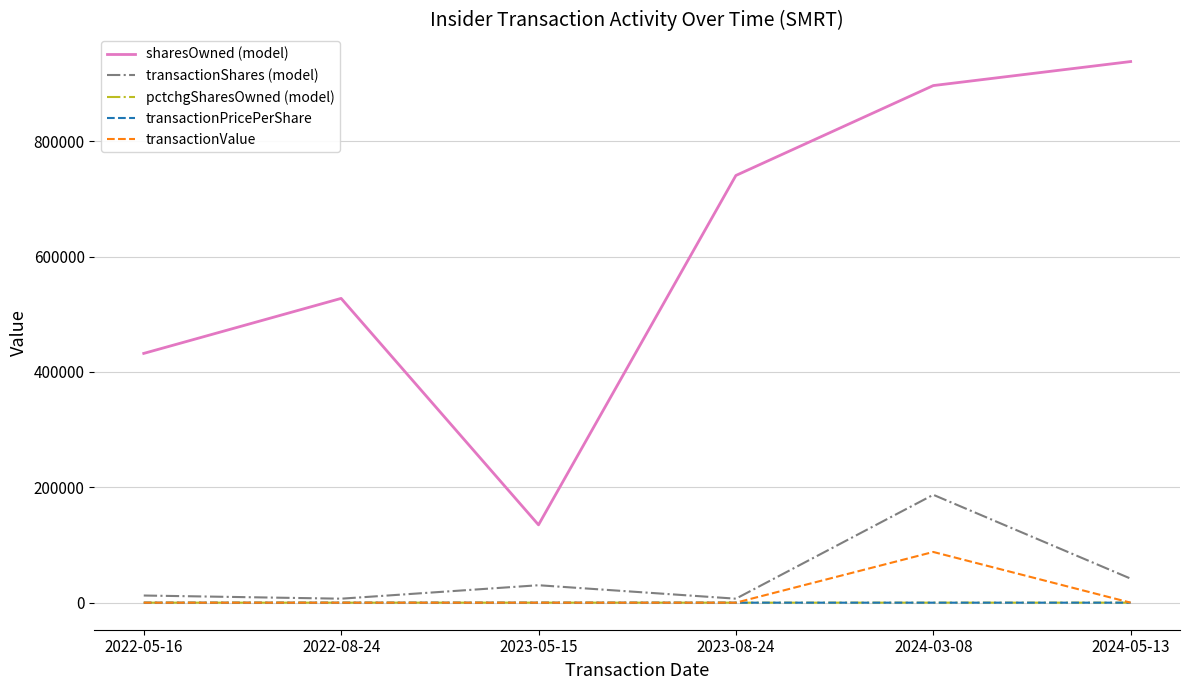

What is the difference between the maximum and minimum values in the transactionPricePerShare series?

0.5